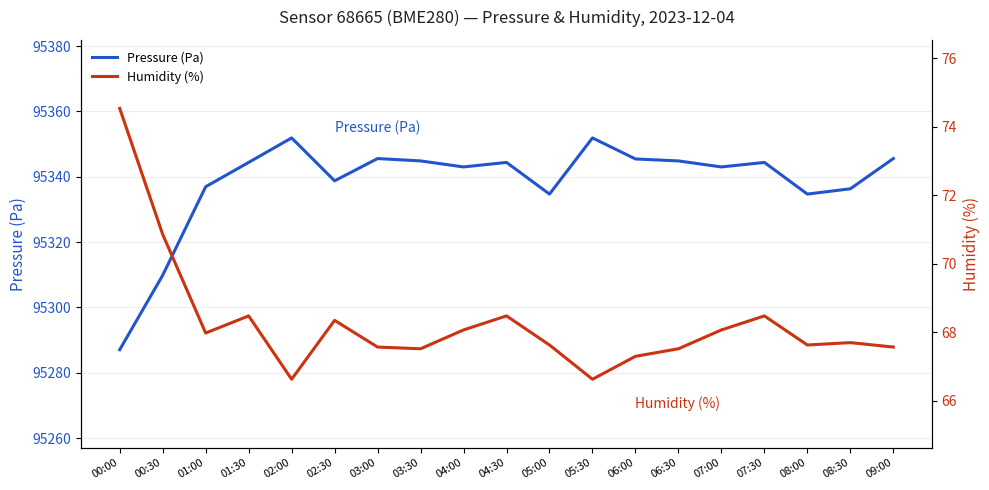

At which label does Pressure (Pa) first exceed 95344?

01:30